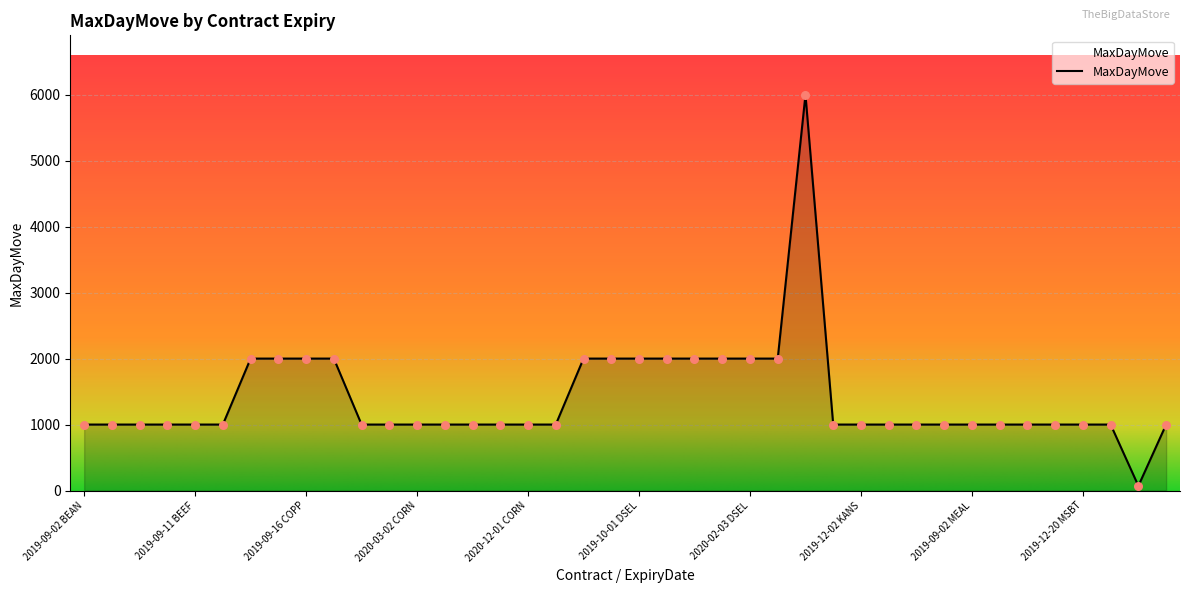

What is the difference between the maximum and minimum values?

5930